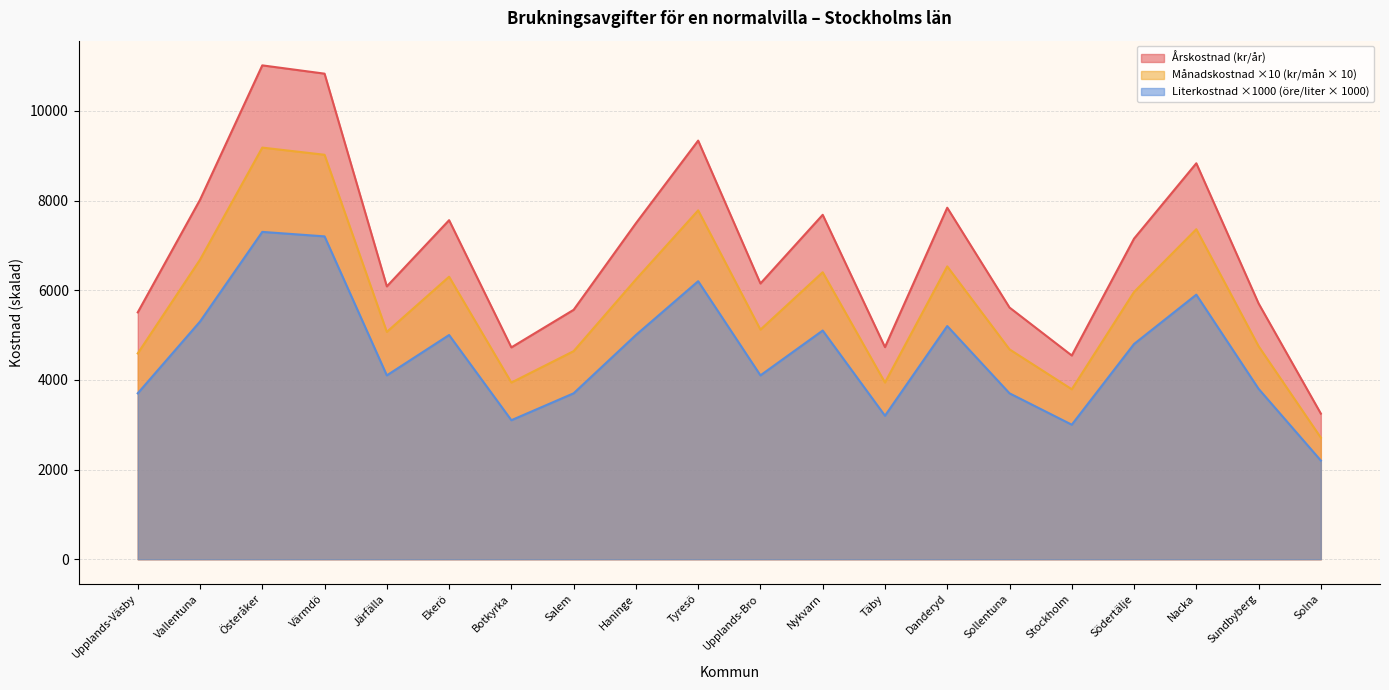

What is the label of the 9th point from the right?

Nykvarn